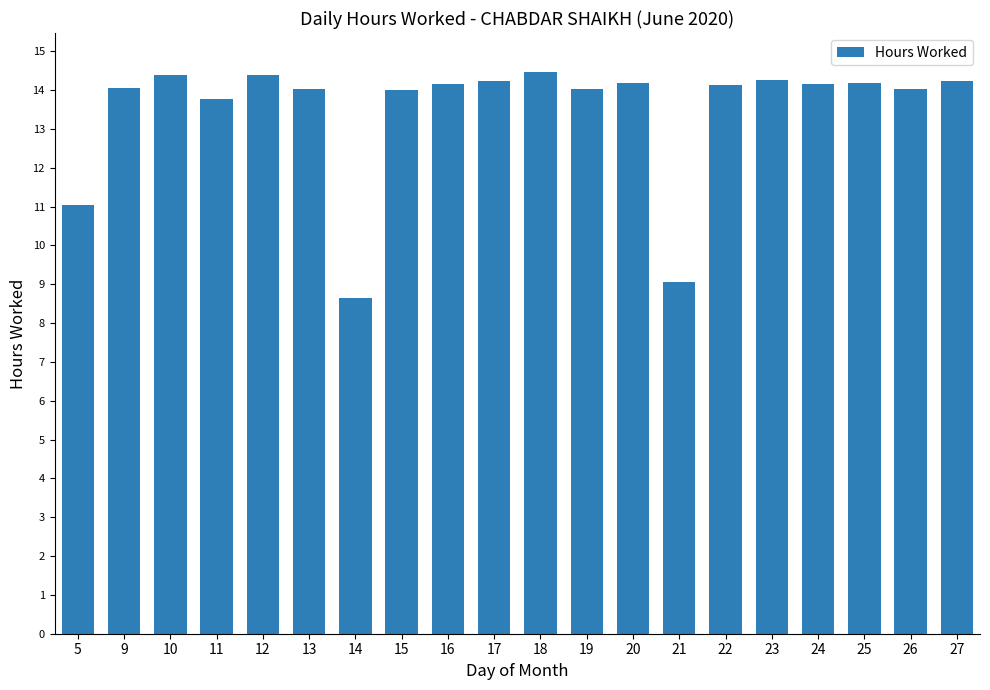

What is the change in value from 5 to 9?

+3.0